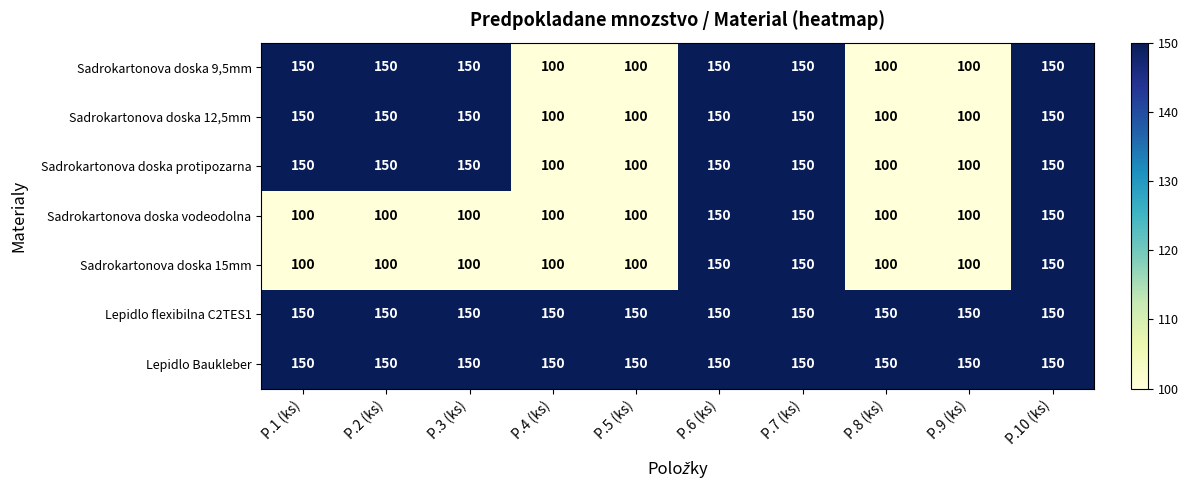

The value of Lepidlo Baukleber at P.10 (ks) is 150. True or false?

True